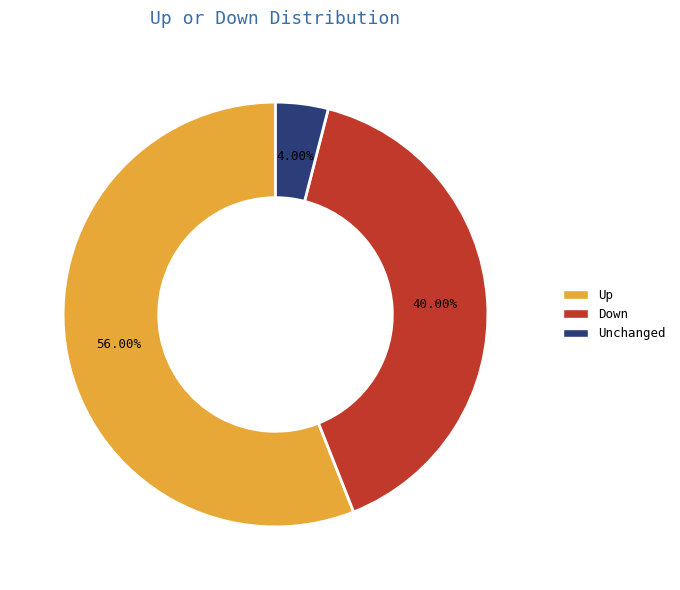

Is there a majority slice in this chart?

Yes